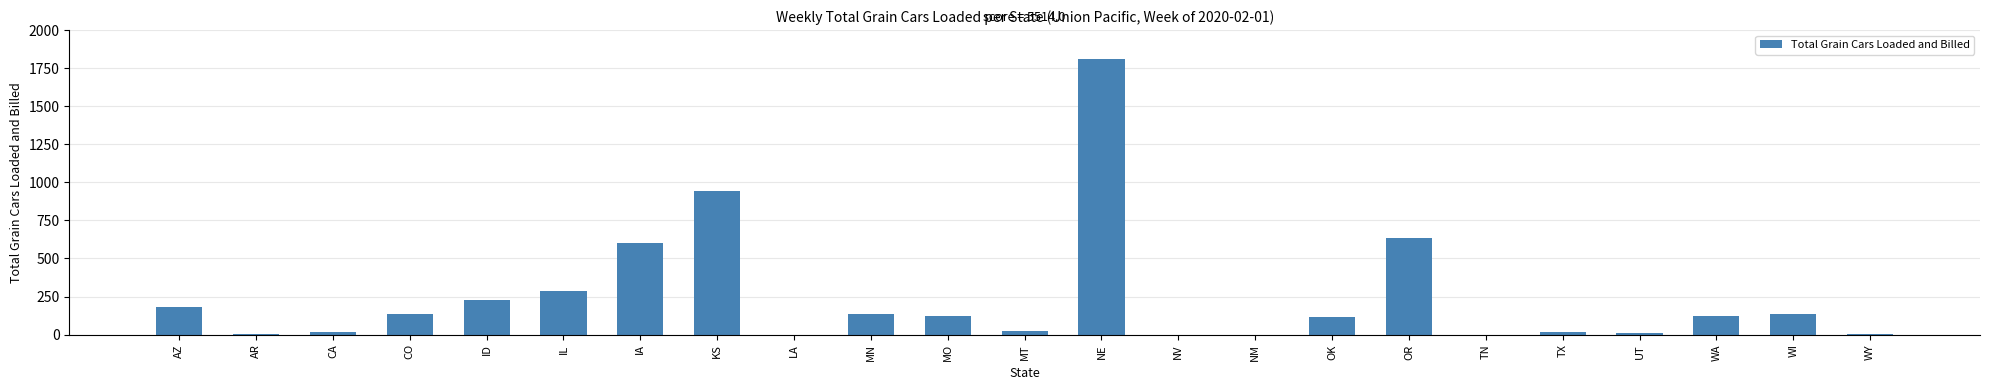

At which category does the chart reach its peak across all series?

NE